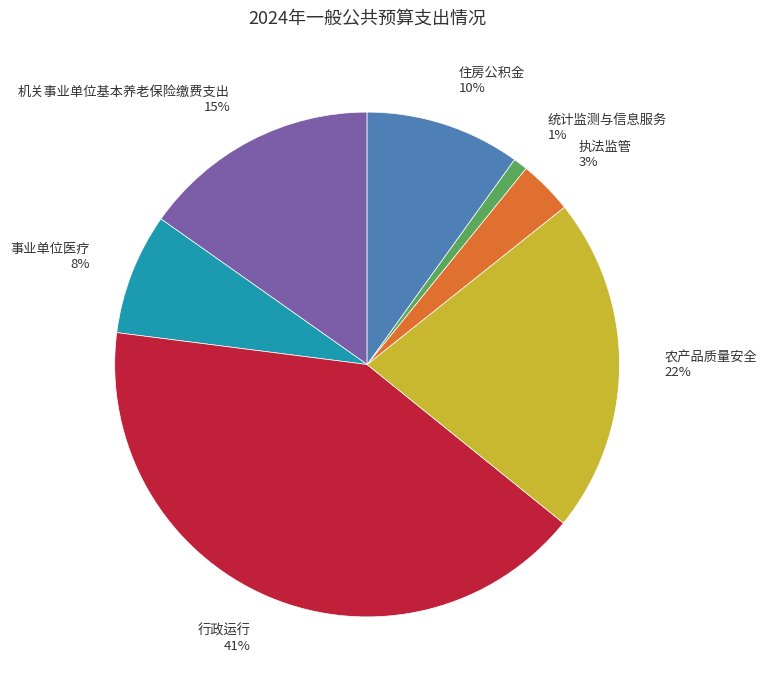

What is the ratio of the value at 行政运行 to the value at 农产品质量安全?

1.9